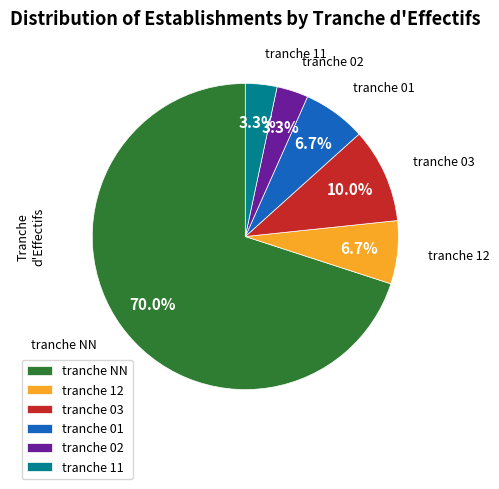

What is the majority slice?

tranche NN